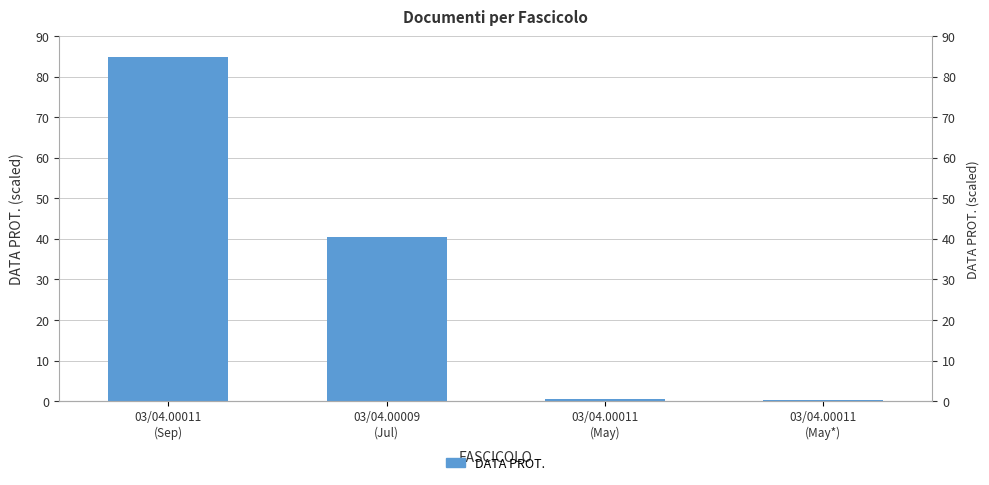

What is the difference between the values at 03/04.00011
(May*) and 03/04.00011
(May)?

0.2